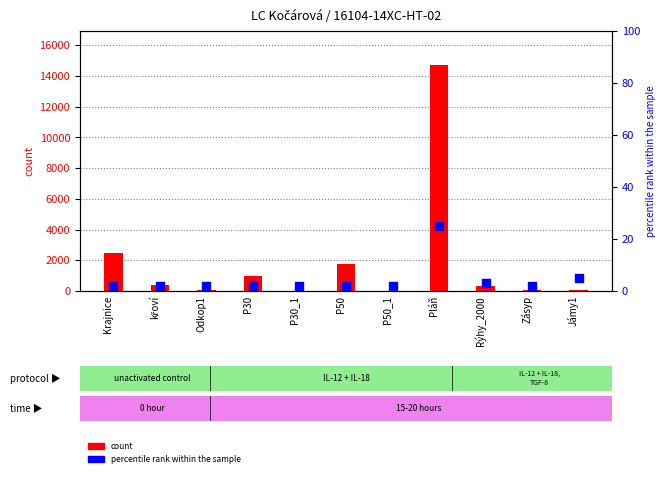

Which series has the largest total across all categories?

count